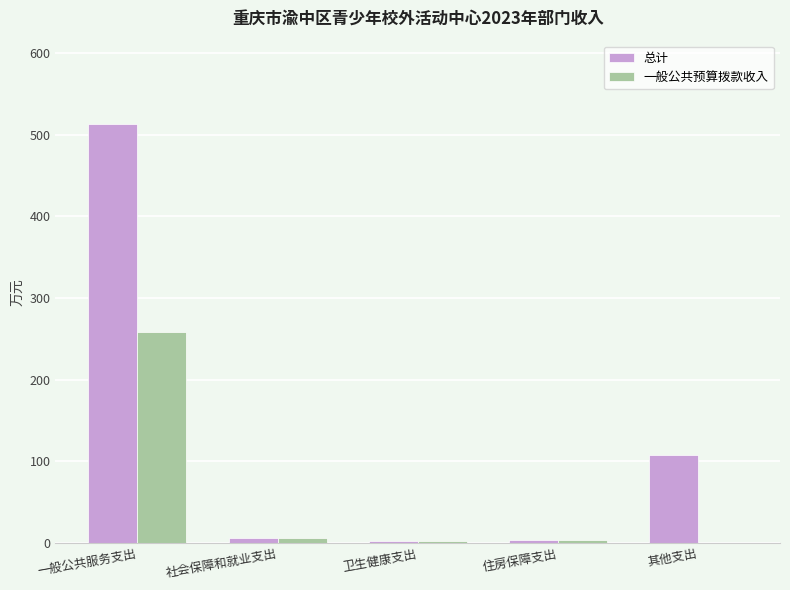

What is the sum of all 总计 values?

632.2